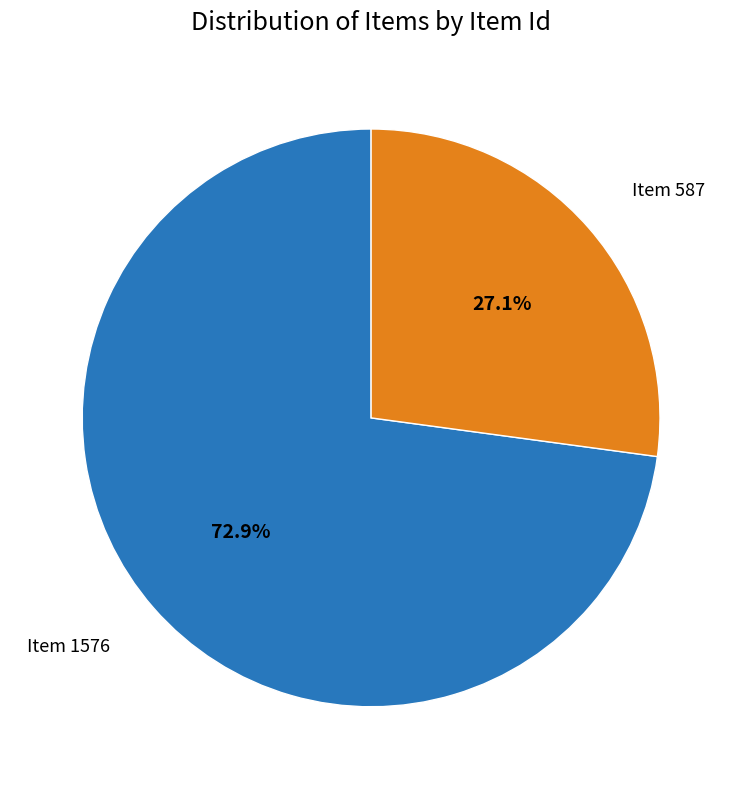

Does any single category account for the majority?

Yes